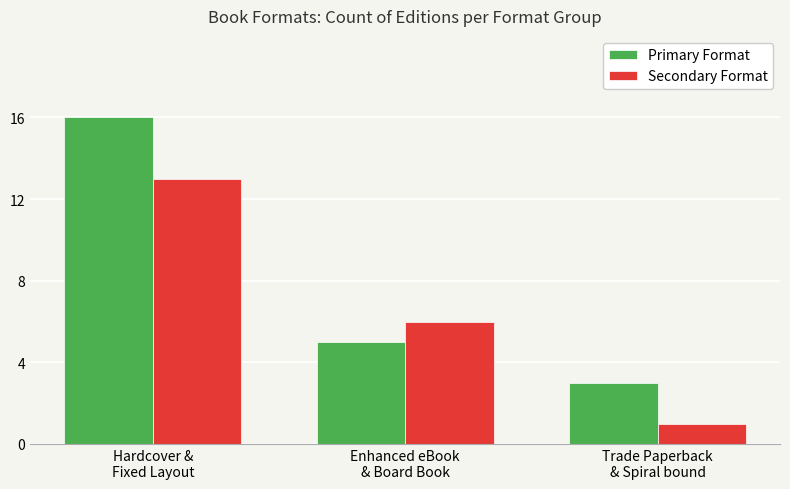

Which series has the largest total across all categories?

Primary Format